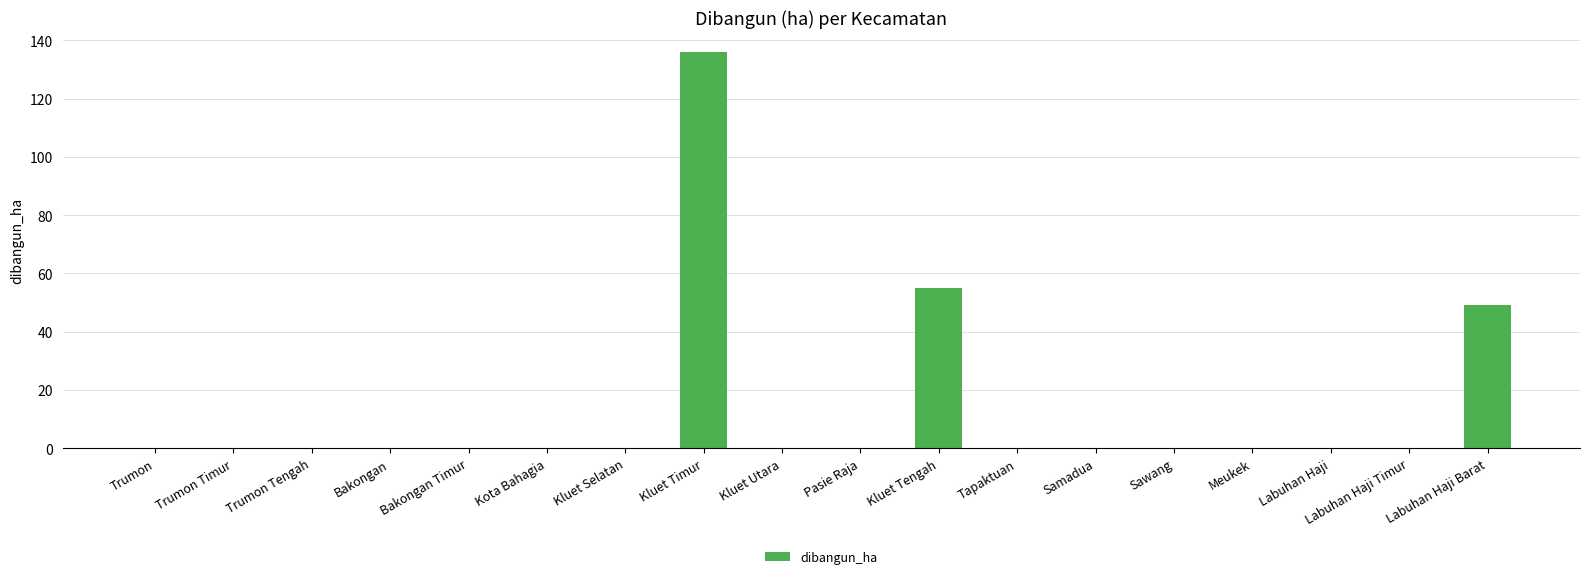

What is the change in value from Bakongan to Kluet Tengah?

+55